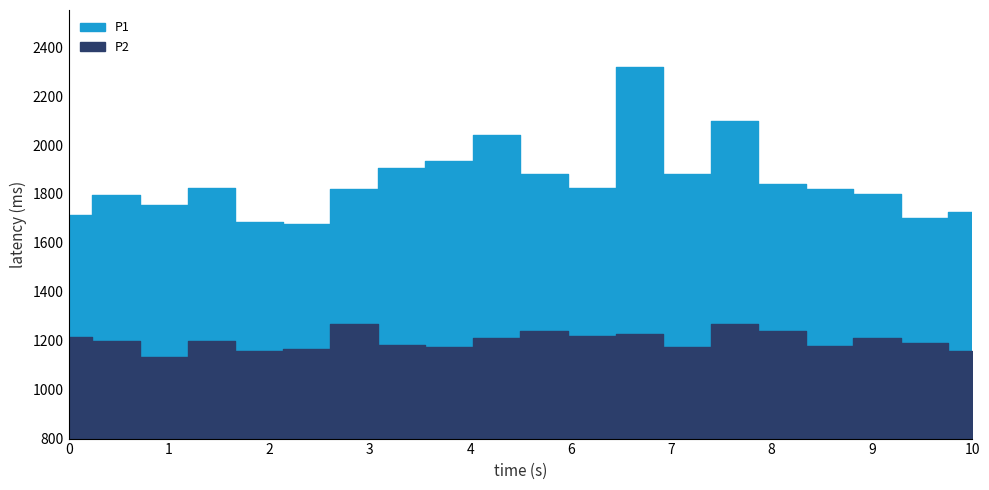

Does the chart display data point markers on the line(s)?

No